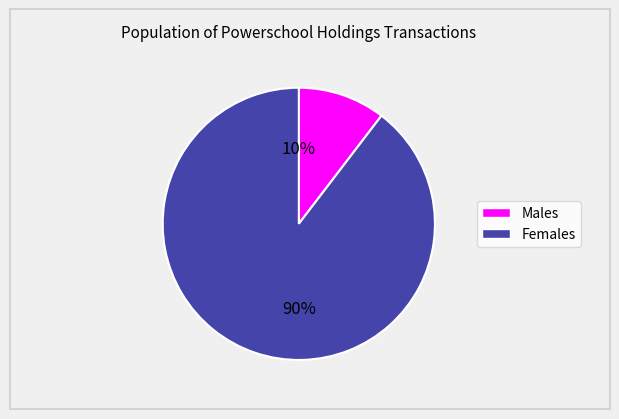

Is there any slice that represents more than half of the pie?

Yes